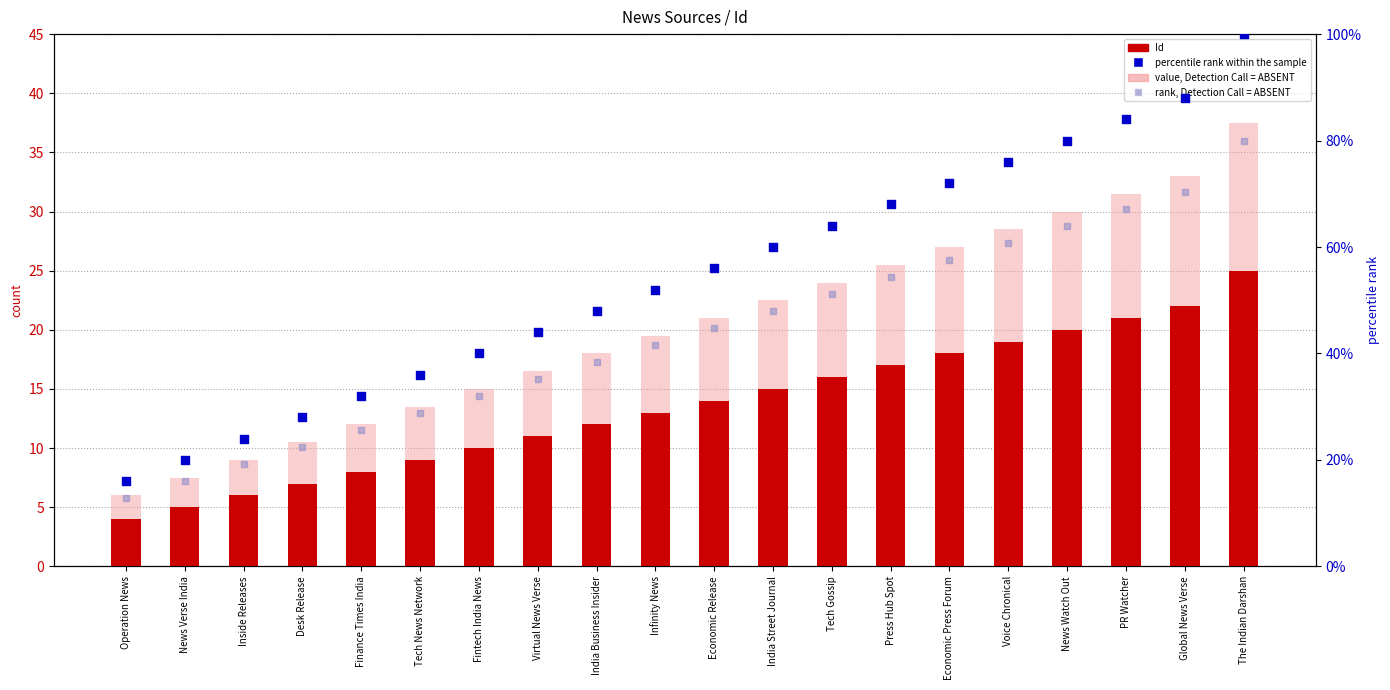

Which series contains the highest Y value?

percentile rank within the sample